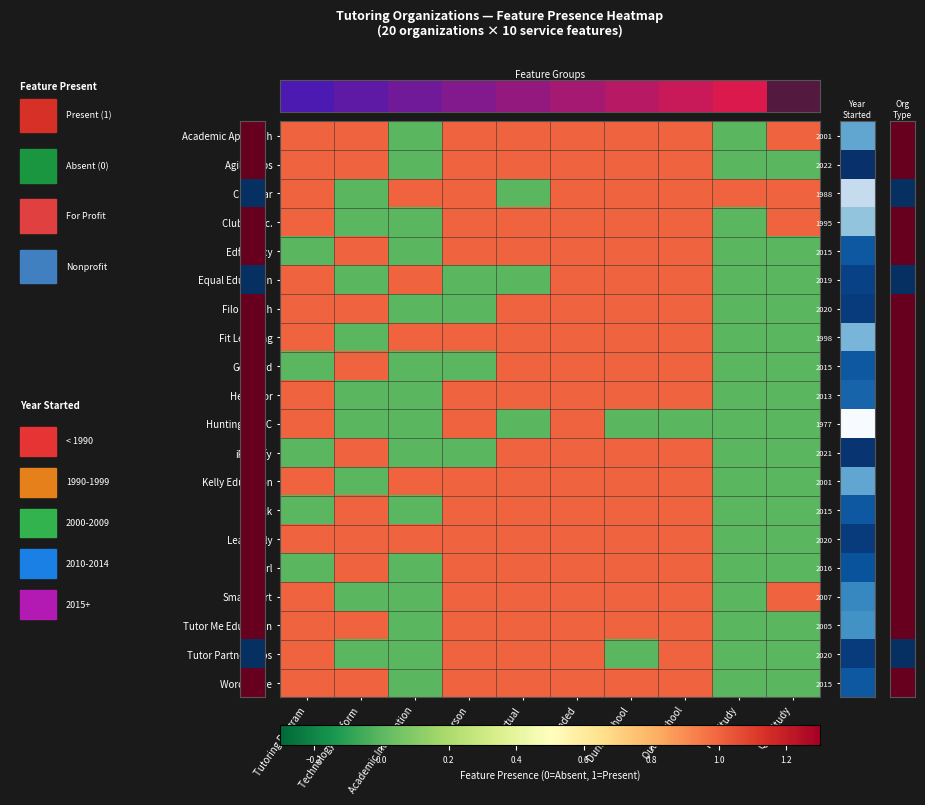

Reading right to left, what are all the values shown in this chart?

Academic Approach: QED Study=1	RCT Study=0	Out of School=1	During School=1	Blended=1	Virtual=1	In-Person=1	Academic Intervention=0	Technology Platform=1	Tutoring Program=1
Agilix Labs: QED Study=0	RCT Study=0	Out of School=1	During School=1	Blended=1	Virtual=1	In-Person=1	Academic Intervention=0	Technology Platform=1	Tutoring Program=1
City Year: QED Study=1	RCT Study=1	Out of School=1	During School=1	Blended=1	Virtual=0	In-Person=1	Academic Intervention=1	Technology Platform=0	Tutoring Program=1
Club Z! Inc.: QED Study=1	RCT Study=0	Out of School=1	During School=1	Blended=1	Virtual=1	In-Person=1	Academic Intervention=0	Technology Platform=0	Tutoring Program=1
Edficiency: QED Study=0	RCT Study=0	Out of School=1	During School=1	Blended=1	Virtual=1	In-Person=1	Academic Intervention=0	Technology Platform=1	Tutoring Program=0
Equal Education: QED Study=0	RCT Study=0	Out of School=1	During School=1	Blended=1	Virtual=0	In-Person=0	Academic Intervention=1	Technology Platform=0	Tutoring Program=1
Filo Edtech: QED Study=0	RCT Study=0	Out of School=1	During School=1	Blended=1	Virtual=1	In-Person=0	Academic Intervention=0	Technology Platform=1	Tutoring Program=1
Fit Learning: QED Study=0	RCT Study=0	Out of School=1	During School=1	Blended=1	Virtual=1	In-Person=1	Academic Intervention=1	Technology Platform=0	Tutoring Program=1
GoBoard: QED Study=0	RCT Study=0	Out of School=1	During School=1	Blended=1	Virtual=1	In-Person=0	Academic Intervention=0	Technology Platform=1	Tutoring Program=0
HeyTutor: QED Study=0	RCT Study=0	Out of School=1	During School=1	Blended=1	Virtual=1	In-Person=1	Academic Intervention=0	Technology Platform=0	Tutoring Program=1
Huntington LC: QED Study=0	RCT Study=0	Out of School=0	During School=0	Blended=1	Virtual=0	In-Person=1	Academic Intervention=0	Technology Platform=0	Tutoring Program=1
iReadify: QED Study=0	RCT Study=0	Out of School=1	During School=1	Blended=1	Virtual=1	In-Person=0	Academic Intervention=0	Technology Platform=1	Tutoring Program=0
Kelly Education: QED Study=0	RCT Study=0	Out of School=1	During School=1	Blended=1	Virtual=1	In-Person=1	Academic Intervention=1	Technology Platform=0	Tutoring Program=1
Knack: QED Study=0	RCT Study=0	Out of School=1	During School=1	Blended=1	Virtual=1	In-Person=1	Academic Intervention=0	Technology Platform=1	Tutoring Program=0
Learnfully: QED Study=0	RCT Study=0	Out of School=1	During School=1	Blended=1	Virtual=1	In-Person=1	Academic Intervention=1	Technology Platform=1	Tutoring Program=1
Pearl: QED Study=0	RCT Study=0	Out of School=1	During School=1	Blended=1	Virtual=1	In-Person=1	Academic Intervention=0	Technology Platform=1	Tutoring Program=0
SmartStart: QED Study=1	RCT Study=0	Out of School=1	During School=1	Blended=1	Virtual=1	In-Person=1	Academic Intervention=0	Technology Platform=0	Tutoring Program=1
Tutor Me Education: QED Study=0	RCT Study=0	Out of School=1	During School=1	Blended=1	Virtual=1	In-Person=1	Academic Intervention=0	Technology Platform=1	Tutoring Program=1
Tutor Partnerships: QED Study=0	RCT Study=0	Out of School=1	During School=0	Blended=1	Virtual=1	In-Person=1	Academic Intervention=0	Technology Platform=0	Tutoring Program=1
Words Liive: QED Study=0	RCT Study=0	Out of School=1	During School=1	Blended=1	Virtual=1	In-Person=1	Academic Intervention=0	Technology Platform=1	Tutoring Program=1